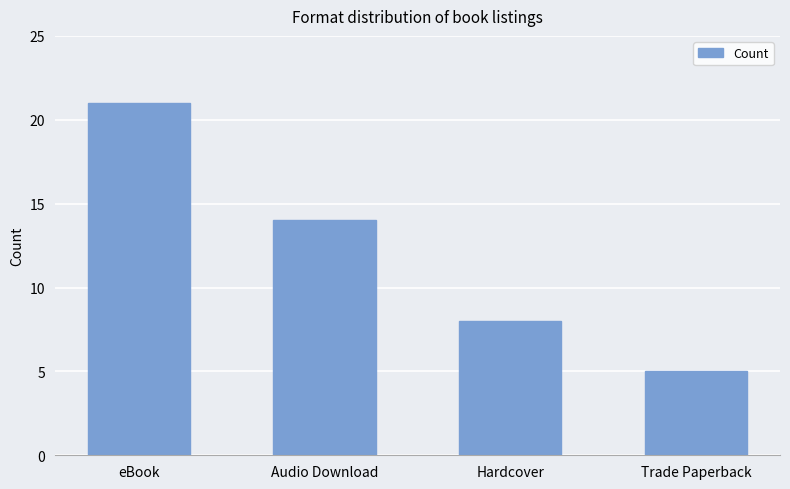

At which label does the data first exceed 14?

eBook